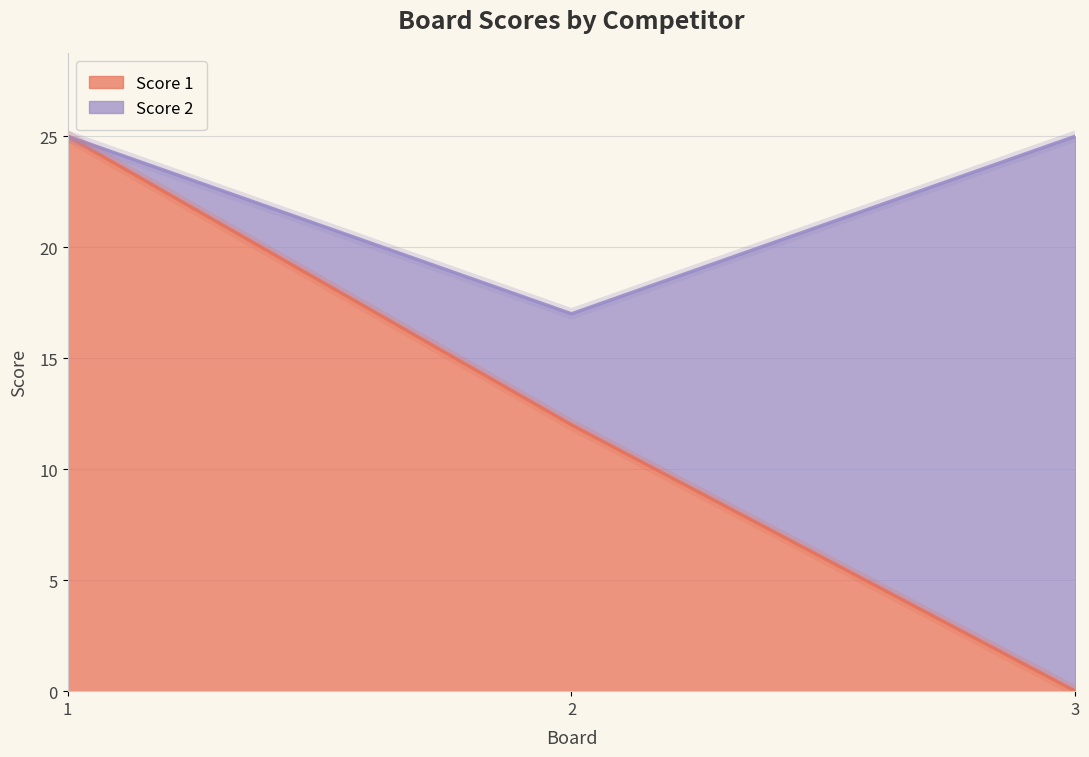

Is it true that the value at 2 is 3?

False